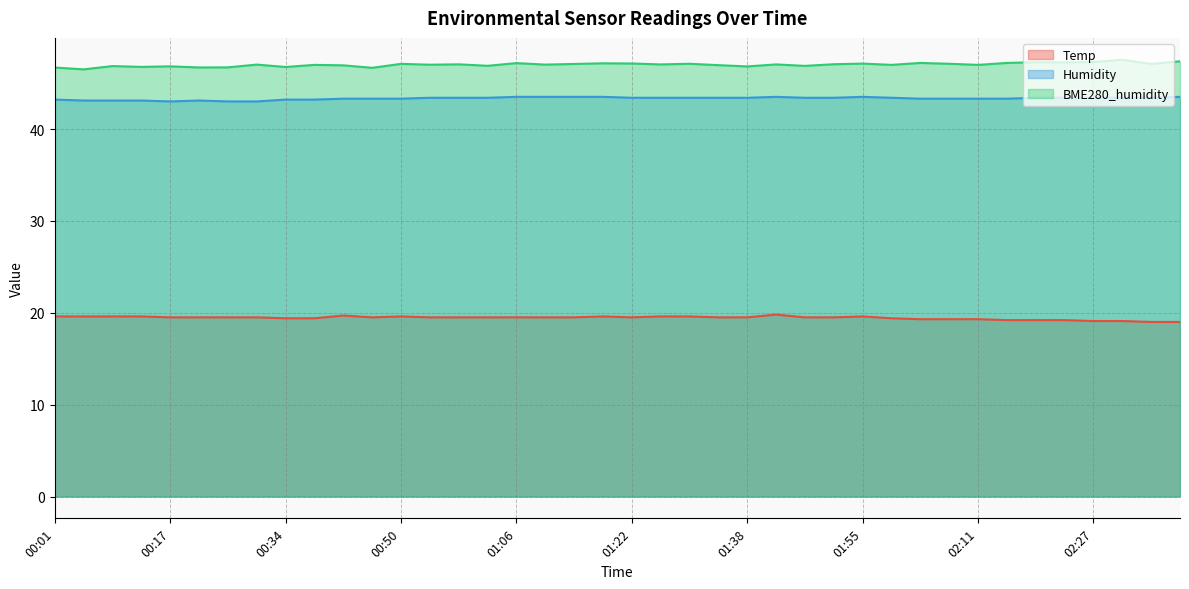

Is it true that Humidity equals 17.7 at 02:27?

False